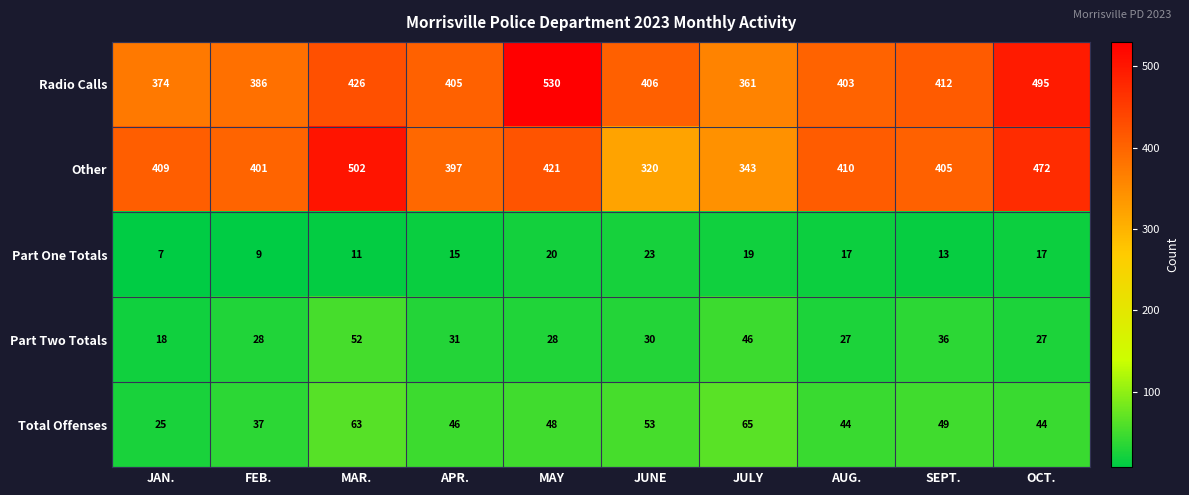

The value of Part Two Totals at JULY is 66. True or false?

False